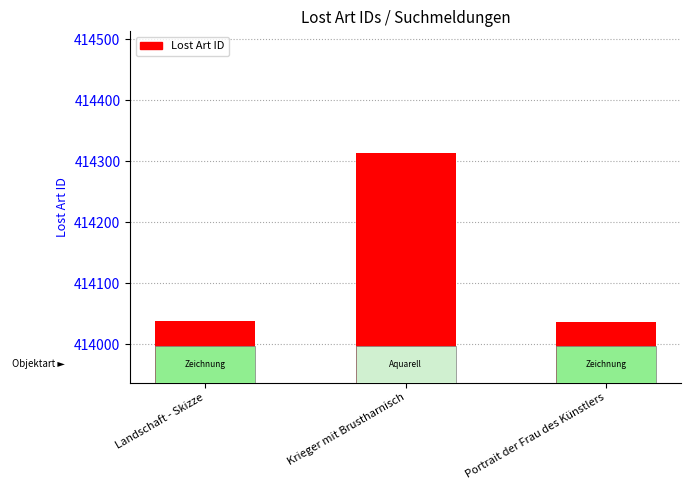

True or false: the data shows 414313 at Krieger mit Brustharnisch.

True